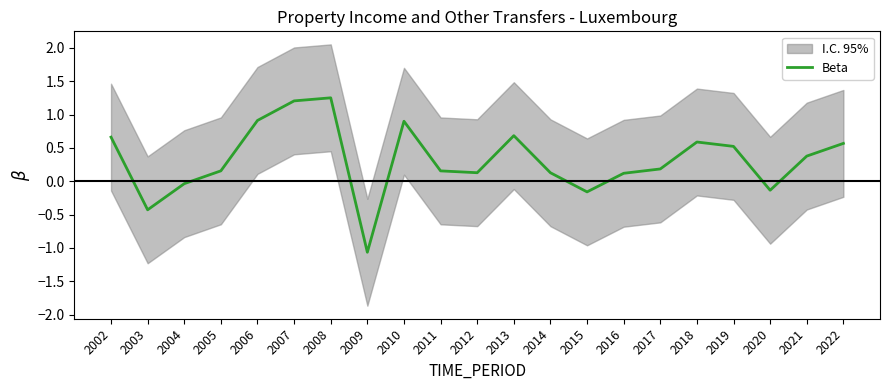

Is this an area chart (filled region under the line)?

No